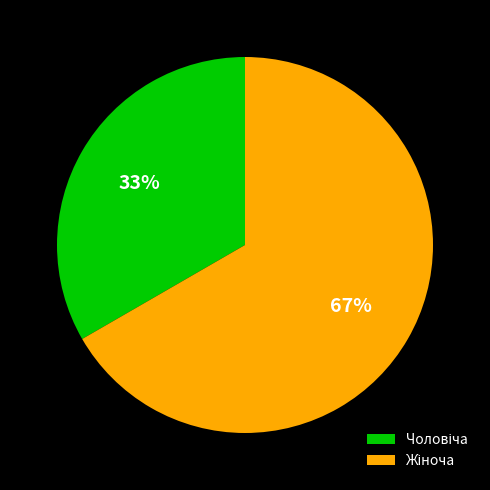

To the nearest percent, what is the average slice percentage?

50%